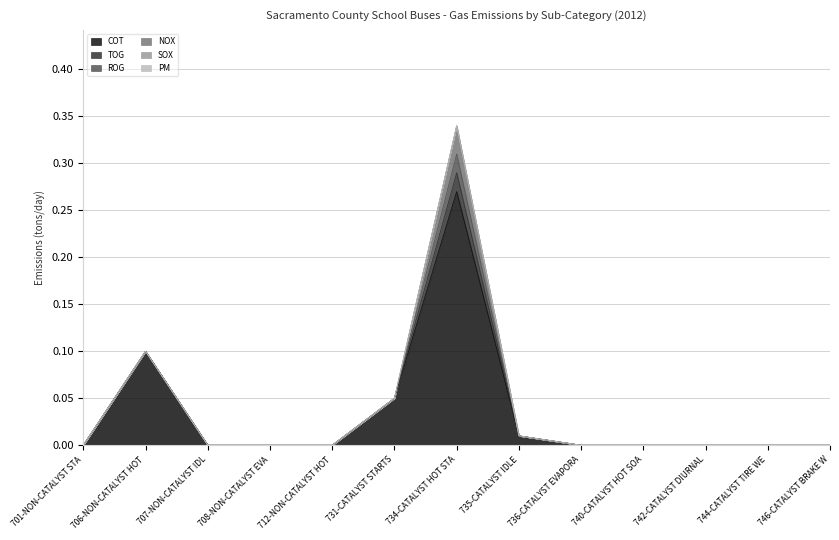

The value of TOG at 746-CATALYST BRAKE WEAR is 0.0. True or false?

True